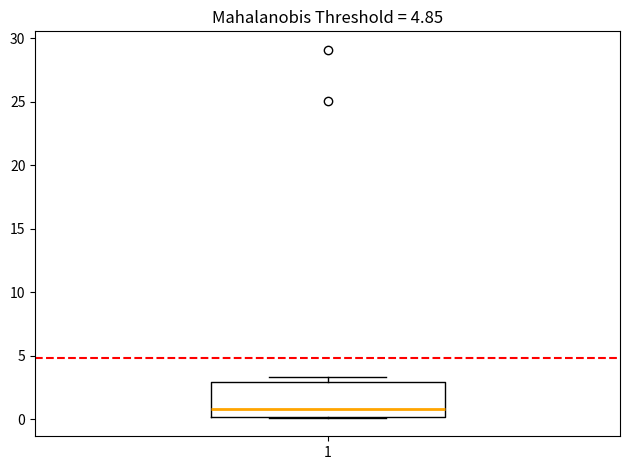

Read this box plot against the y-axis: the position of the median line, the range covered by the box, and the ends of both whiskers. The values are not printed on the chart, so give them approximately, as read against the axis.

median 1.0, box 0.0 to 3.0, whiskers 0.0 to 3.5